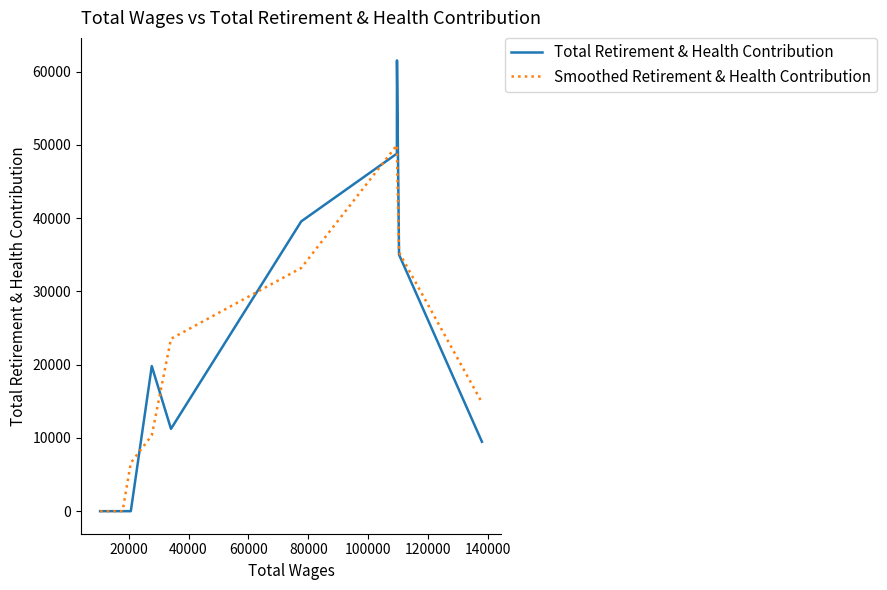

What is the maximum value shown in the chart?

61543.0